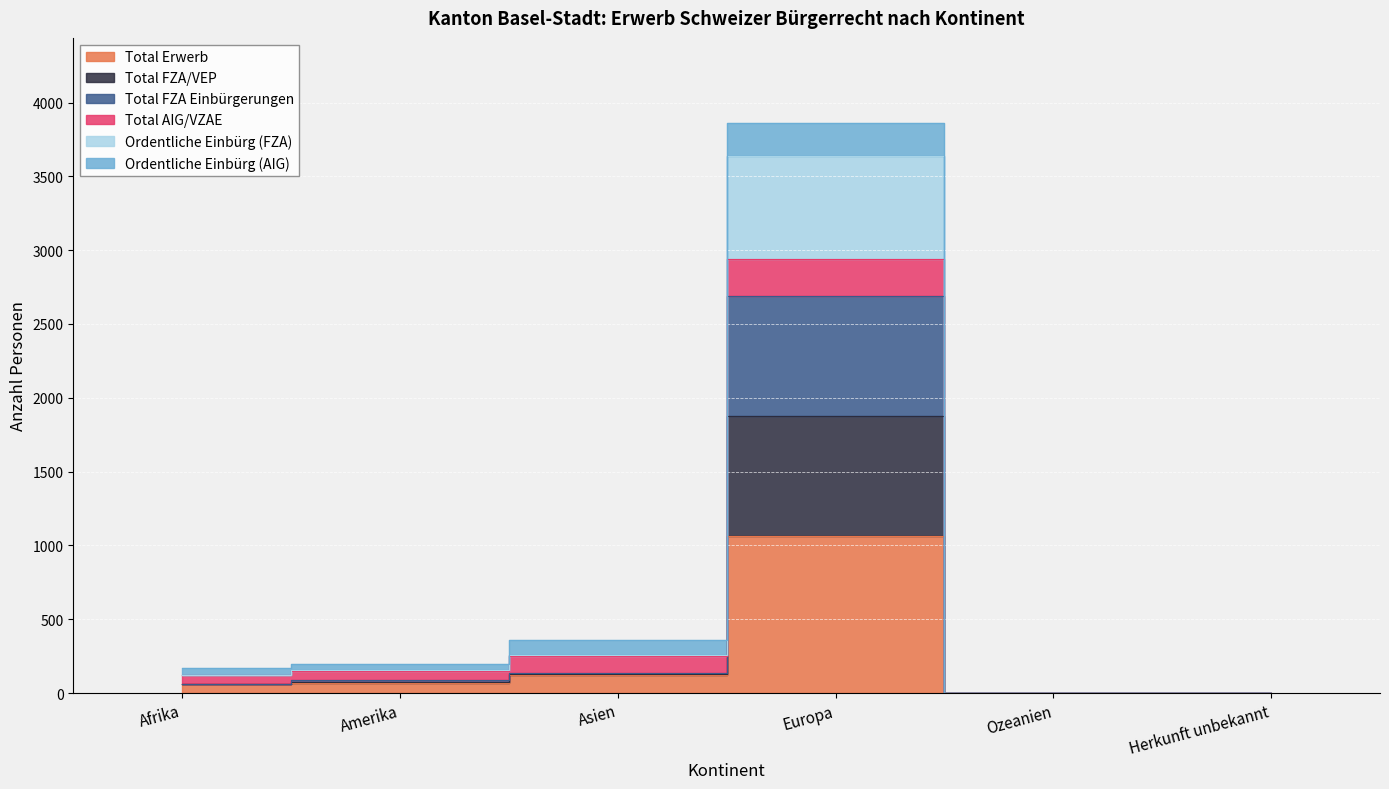

True or false: Total FZA/VEP and Ordentliche Einbürg (FZA) intersect in this chart.

False